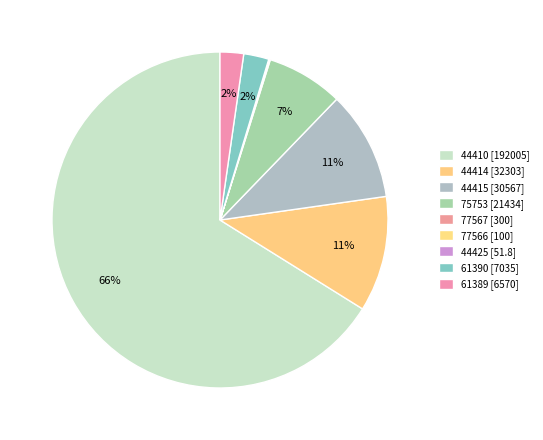

Does any single category account for the majority?

Yes